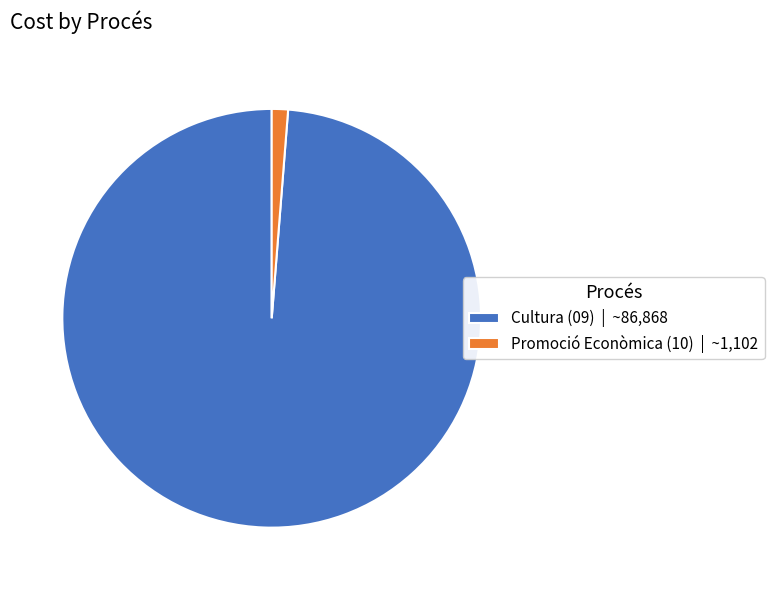

Rank the categories by value from highest to lowest.

Cultura (09) | ~86,868, Promoció Econòmica (10) | ~1,102